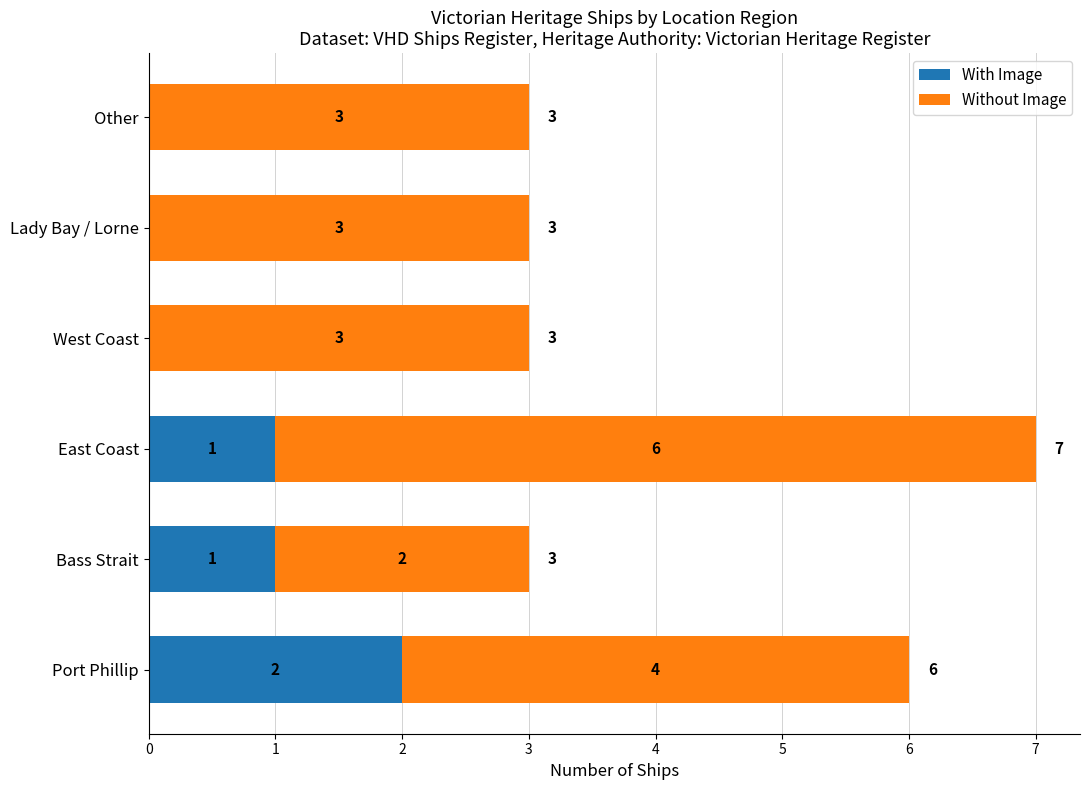

At which category is the sum across all series the highest?

East Coast